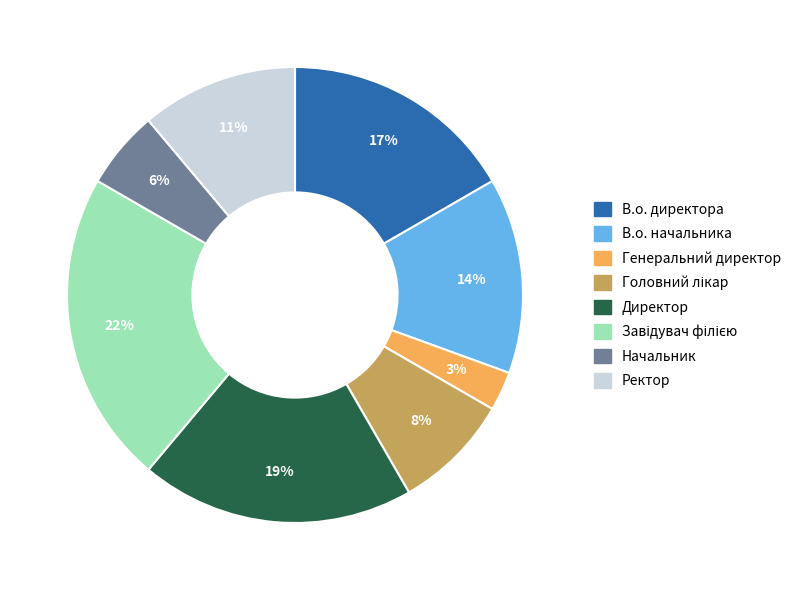

Does any single category account for the majority?

No